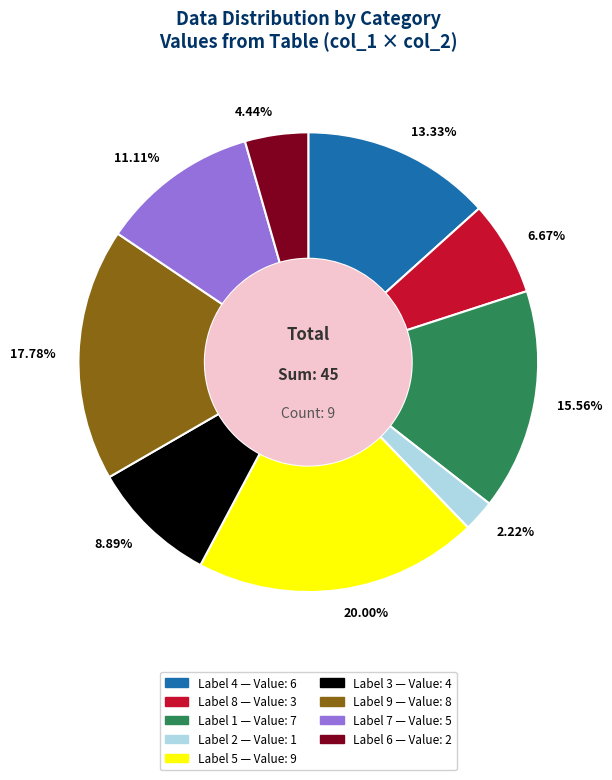

Count the number of slices in the pie.

9